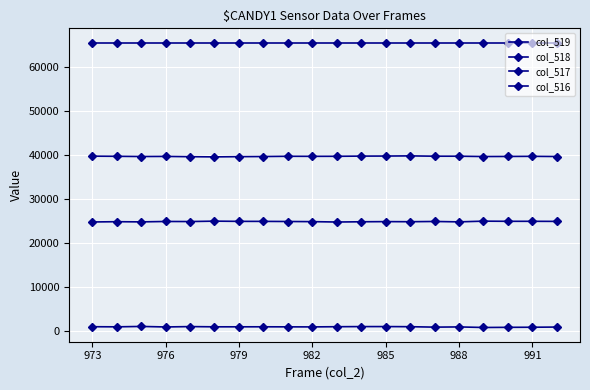

How many series are shown in this chart?

4